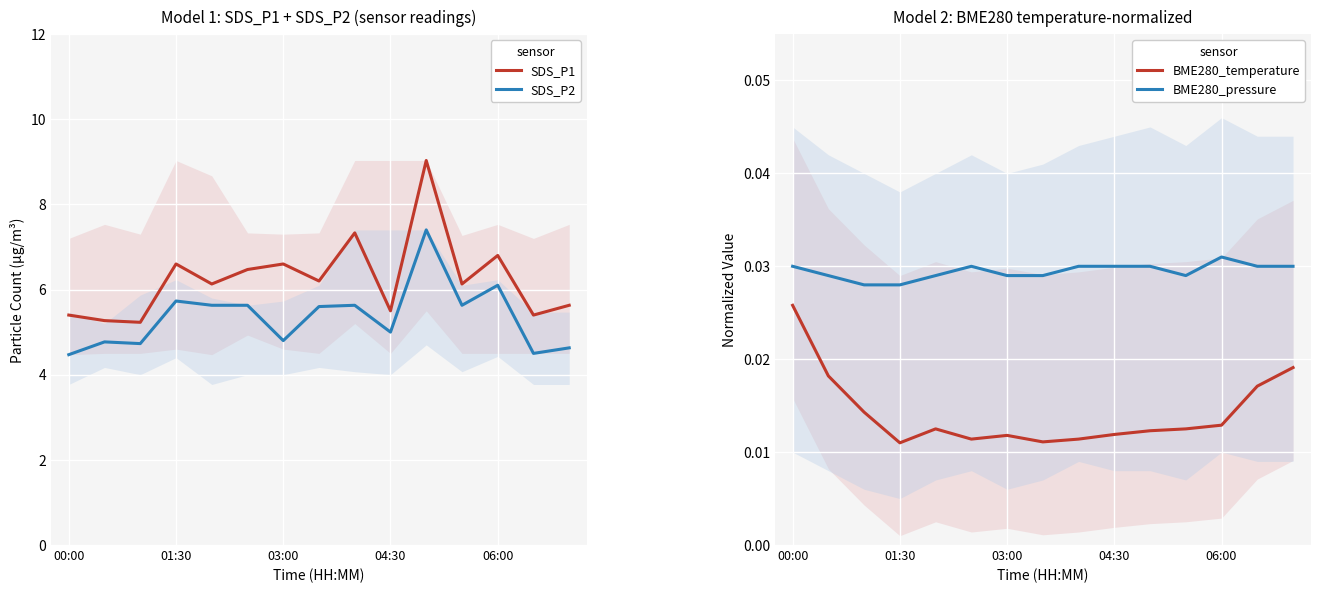

True or false: BME280_temperature and BME280_pressure intersect in this chart.

False